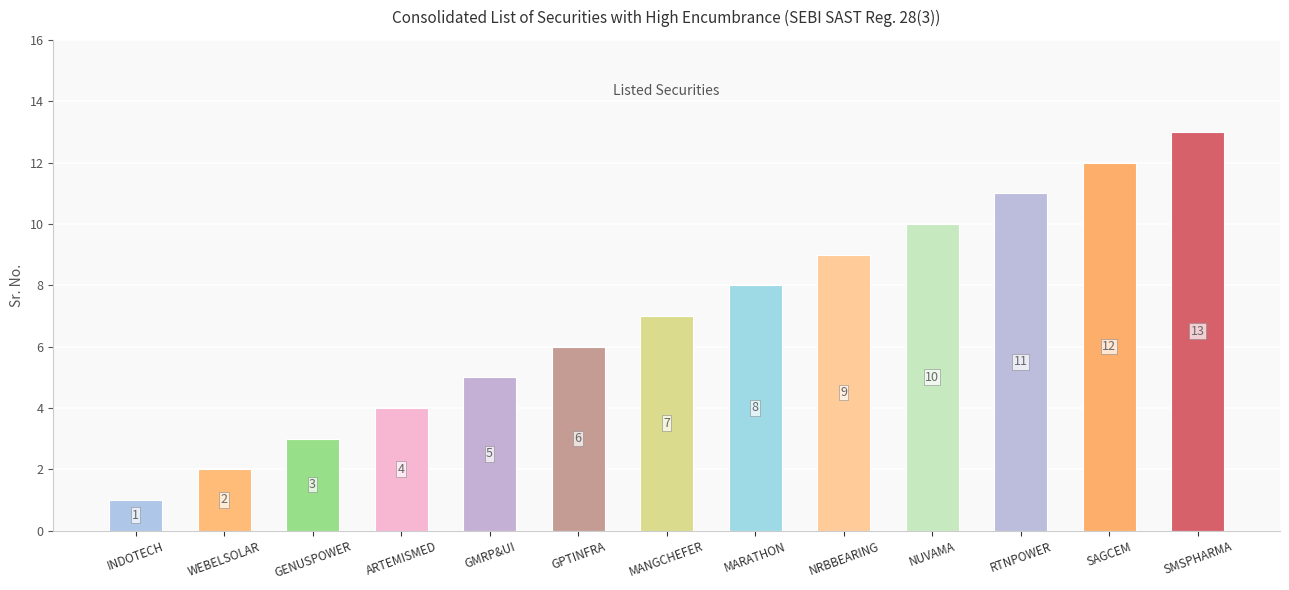

Rank the categories by value from lowest to highest.

INDOTECH, WEBELSOLAR, GENUSPOWER, ARTEMISMED, GMRP&UI, GPTINFRA, MANGCHEFER, MARATHON, NRBBEARING, NUVAMA, RTNPOWER, SAGCEM, SMSPHARMA